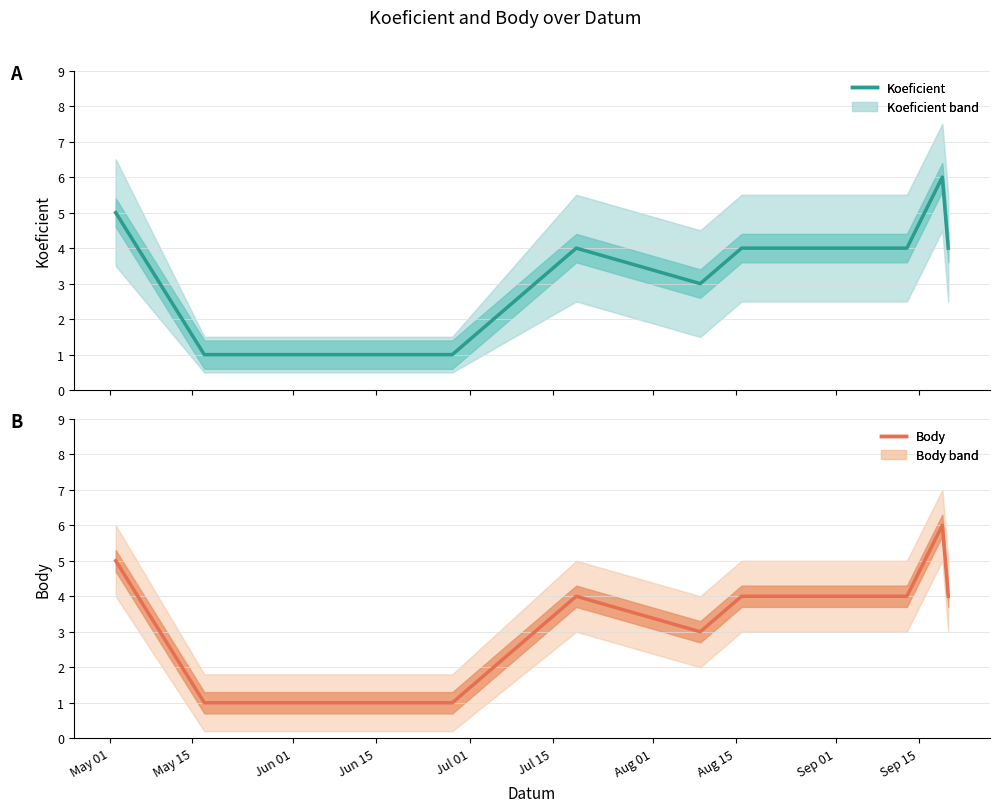

Does the chart have visible grid lines?

Yes